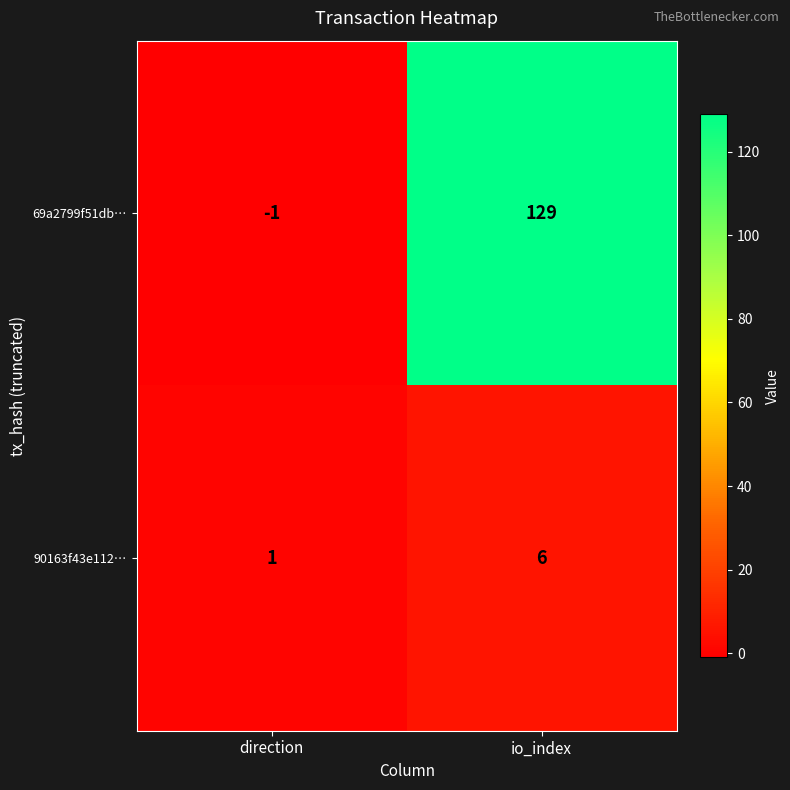

List the series in order of their peak value, highest first.

69a2799f51db…, 90163f43e112…